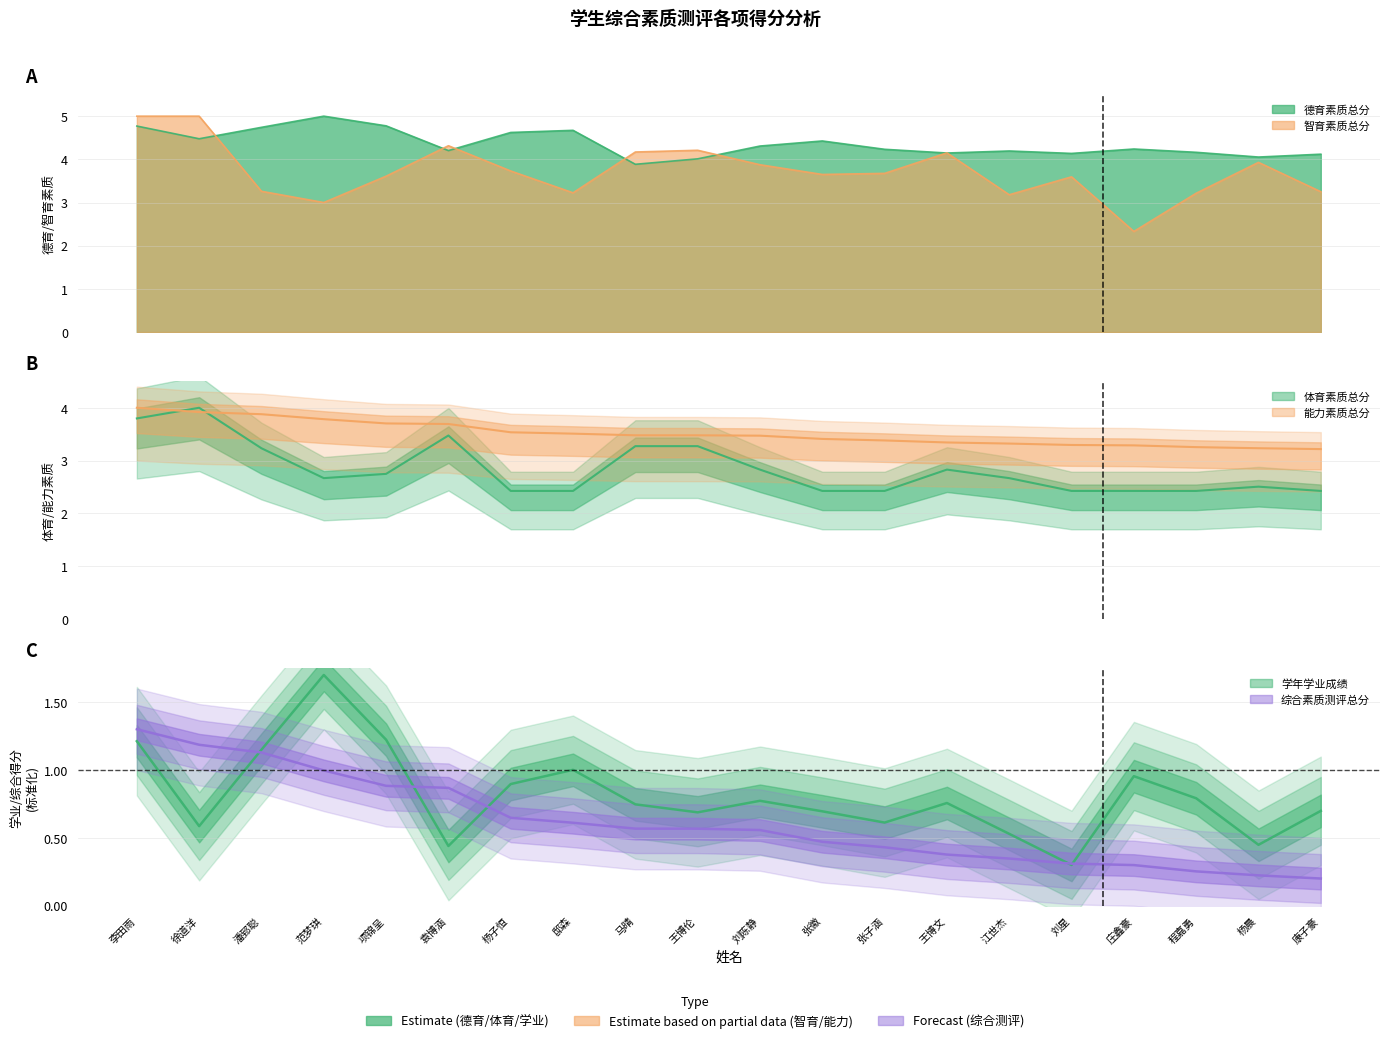

Is the value of 学年学业成绩 at 项锦呈 greater than the value of 体育素质总分 at 项锦呈?

No